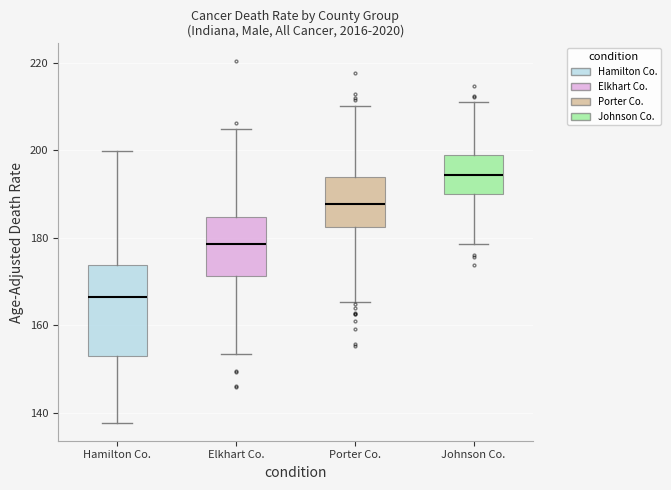

Which box's median line is the highest?

Johnson Co.